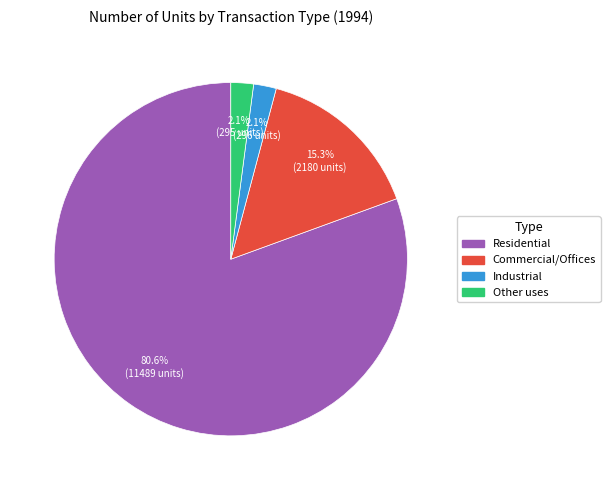

True or false: Residential accounts for 81% of the total.

True